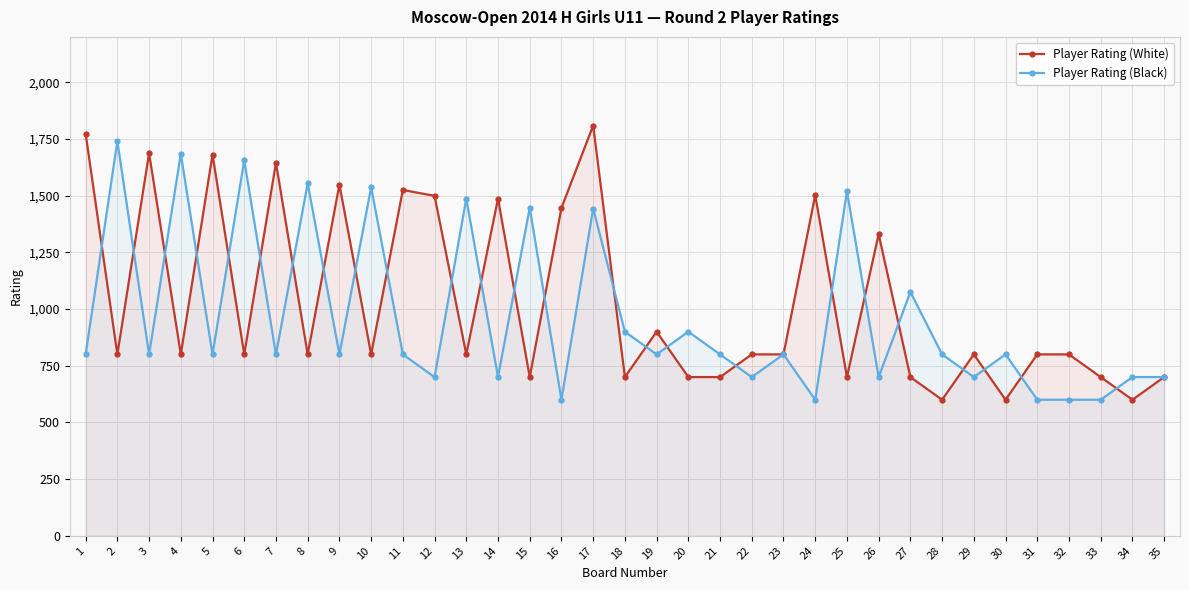

List the series in order of their overall mean, lowest first.

Player Rating (Black), Player Rating (White)